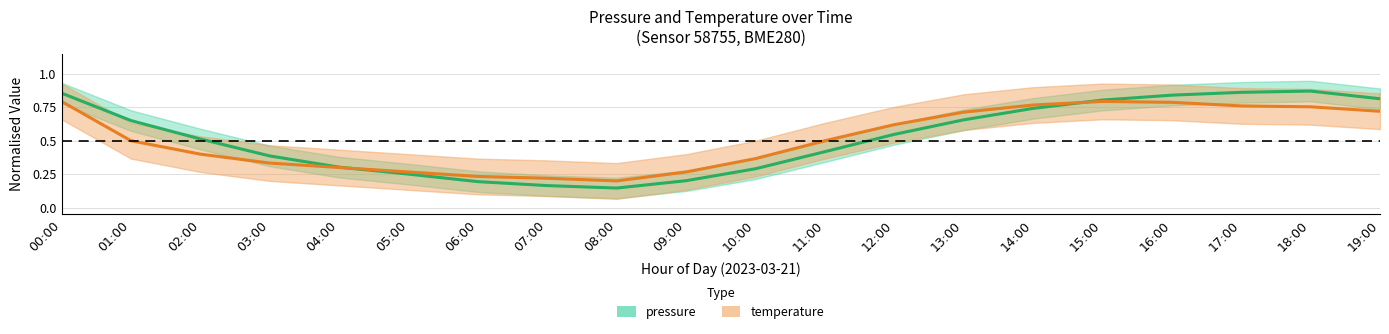

At which label is pressure closest to 0?

08:00